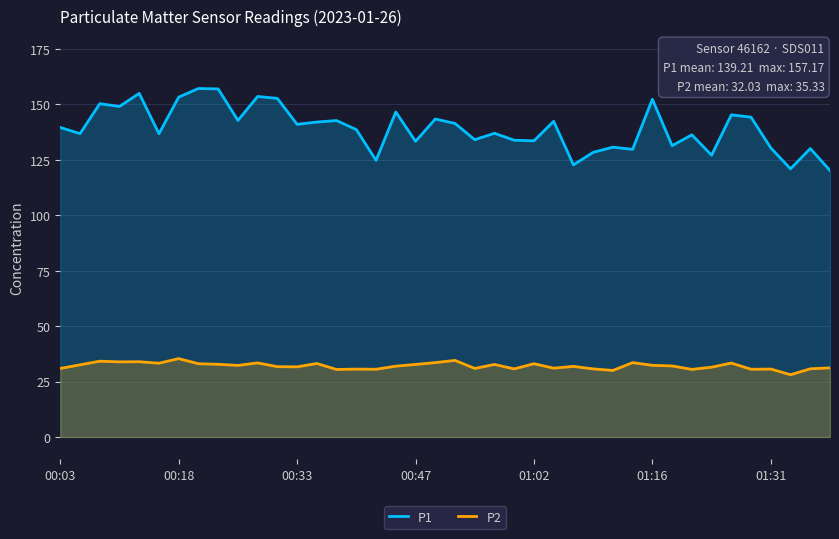

True or false: P2 has a value of 9.0 at 01:02.

False